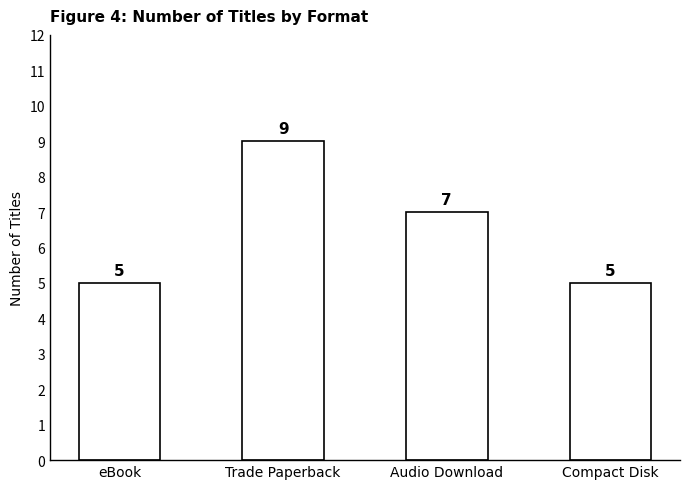

Count the number of categories in the chart.

4